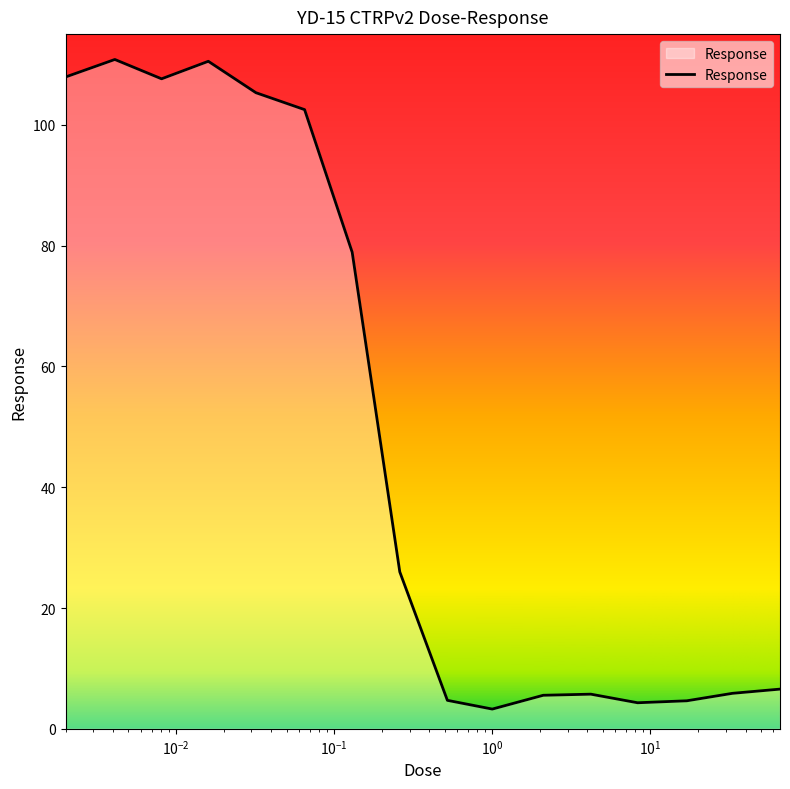

True or false: the data has more than 1 interior local peaks.

True